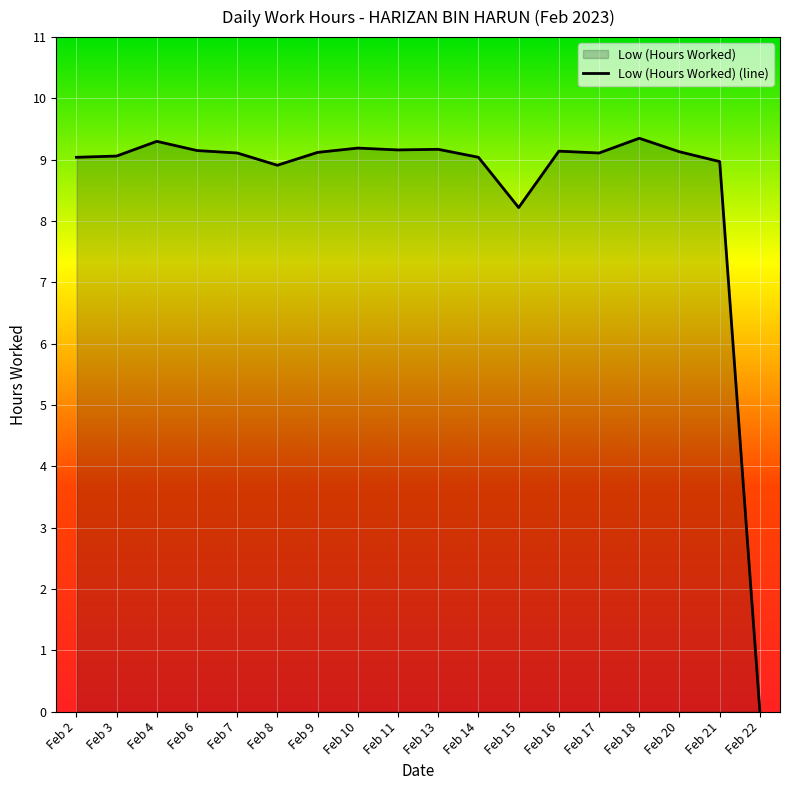

What is the sum of the values at Feb 6 and Feb 2?

18.2